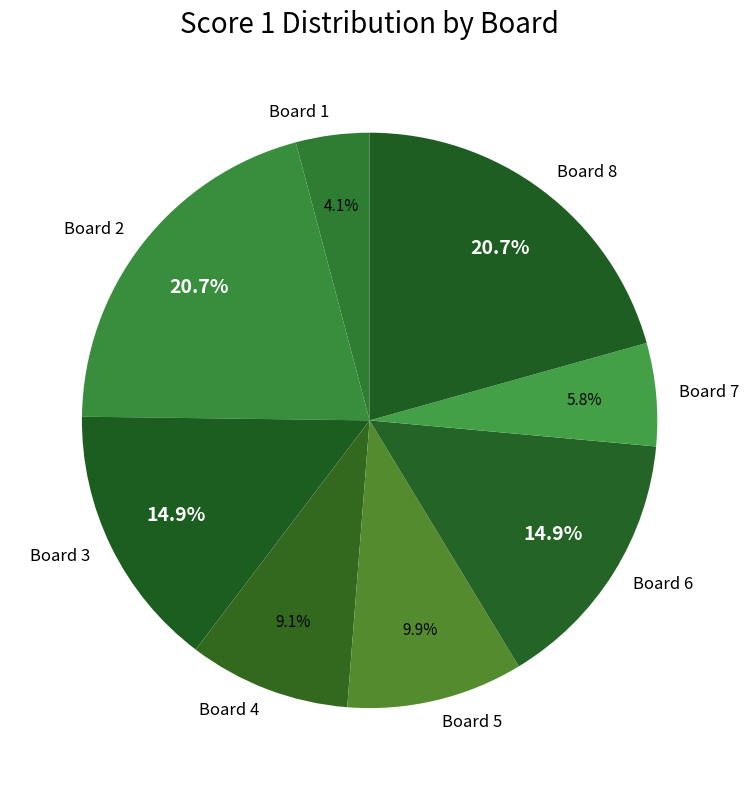

What is the smallest slice in the pie chart?

Board 1